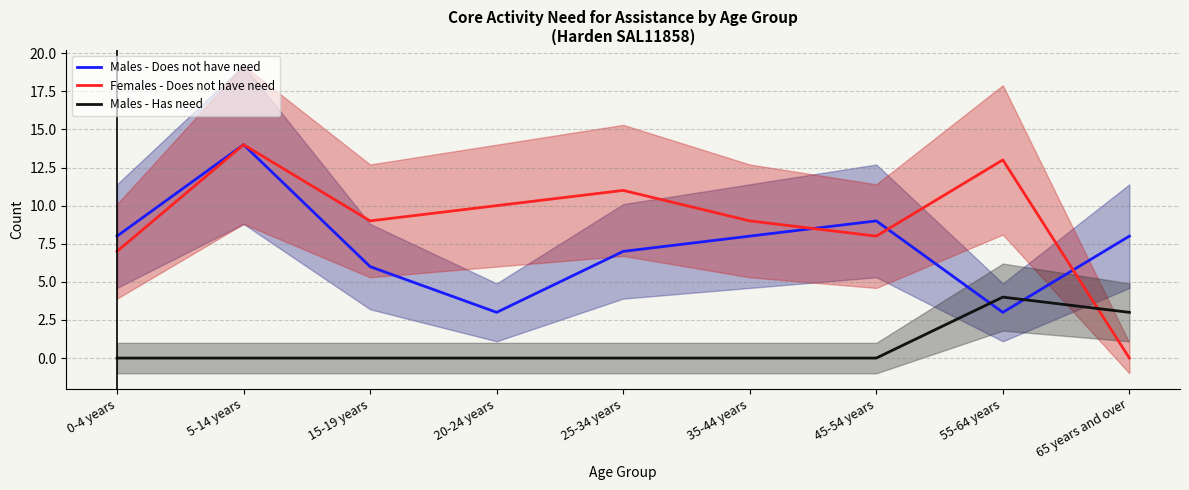

Rank the series at 65 years and over from lowest to highest value.

Females - Does not have need, Males - Has need, Males - Does not have need